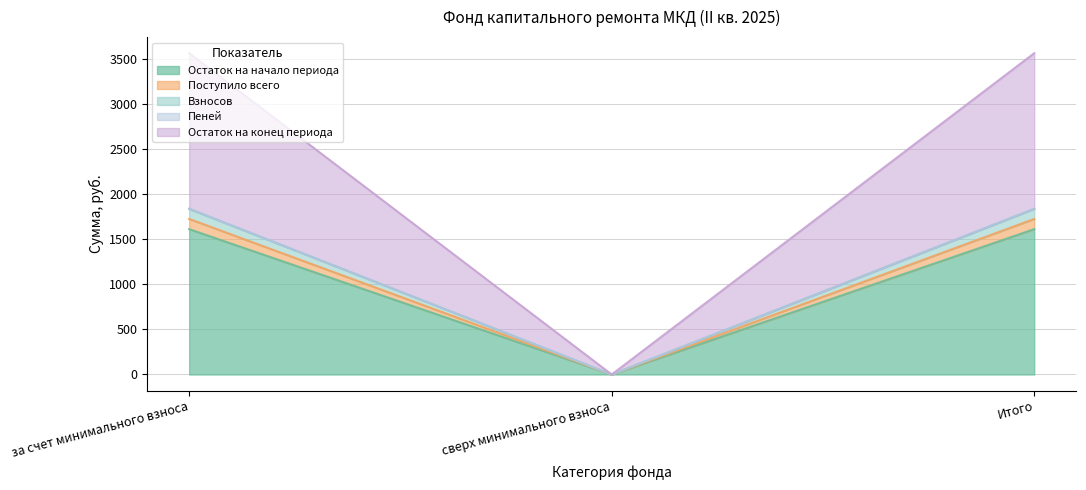

Is it true that Остаток на начало периода equals 1610.1 at Итого?

True